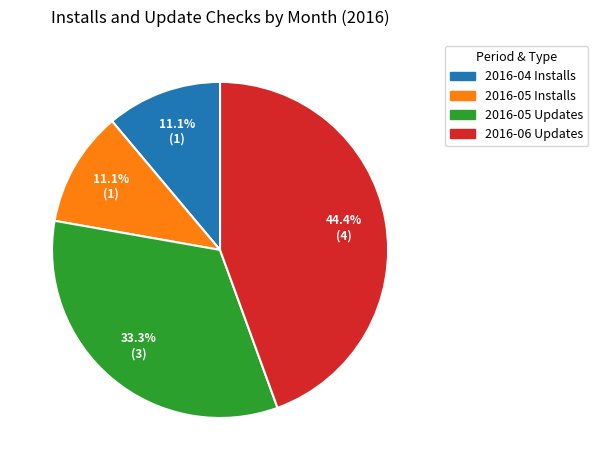

Is there any slice that represents more than half of the pie?

No